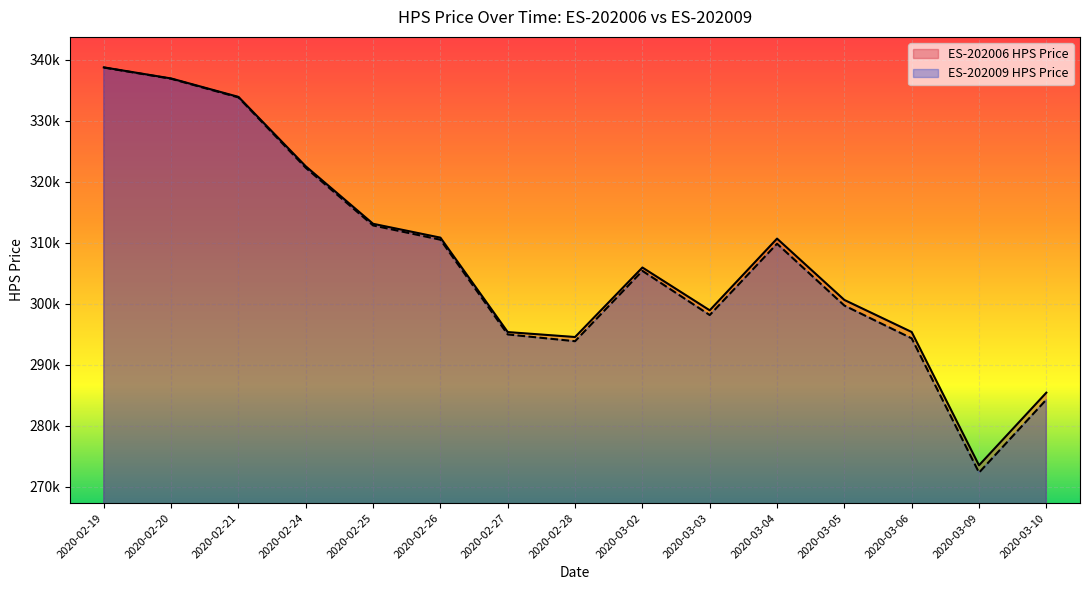

Reading right to left, extract all data points from this chart.

2020-03-10=285430	2020-03-09=273520	2020-03-06=295380	2020-03-05=300640	2020-03-04=310700	2020-03-03=298940	2020-03-02=305960	2020-02-28=294560	2020-02-27=295370	2020-02-26=310860	2020-02-25=313130	2020-02-24=322560	2020-02-21=333950	2020-02-20=336970	2020-02-19=338790